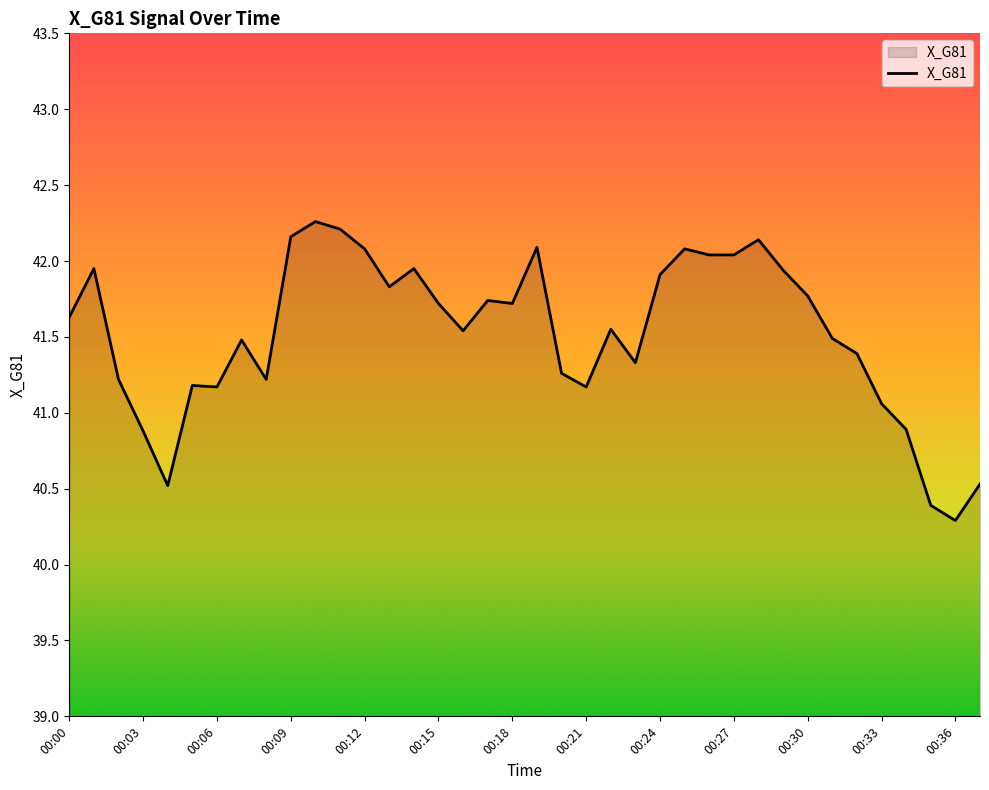

What is the difference between the maximum and minimum values?

2.0